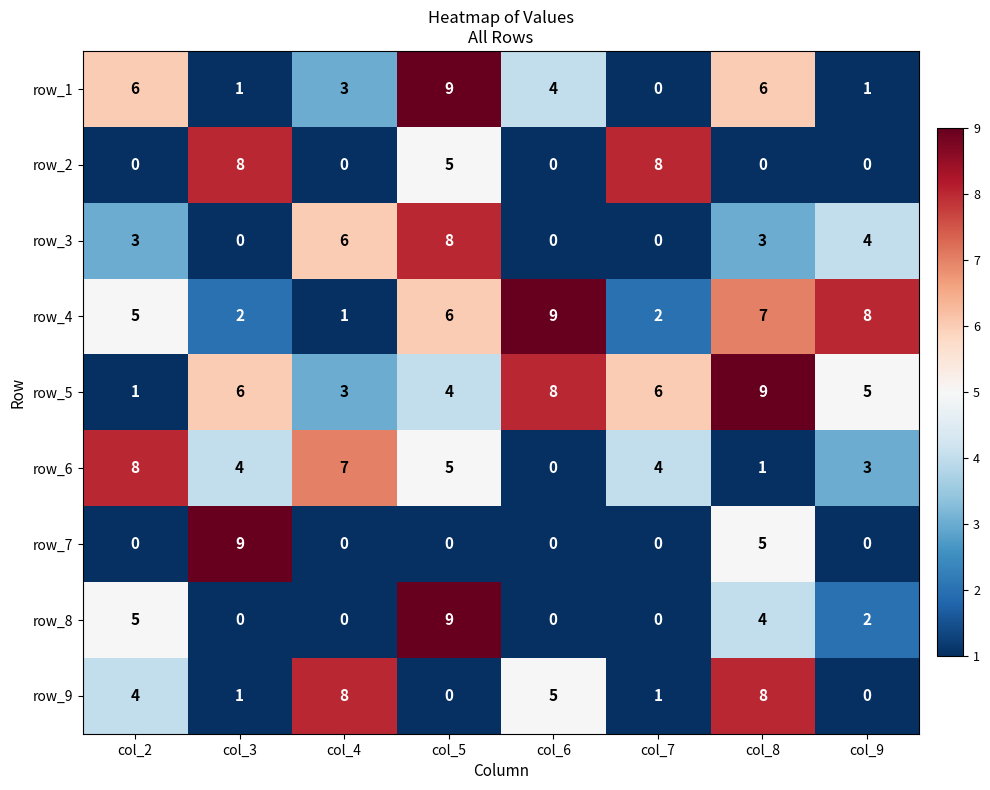

Where is row_2 nearest to the value 4?

col_5